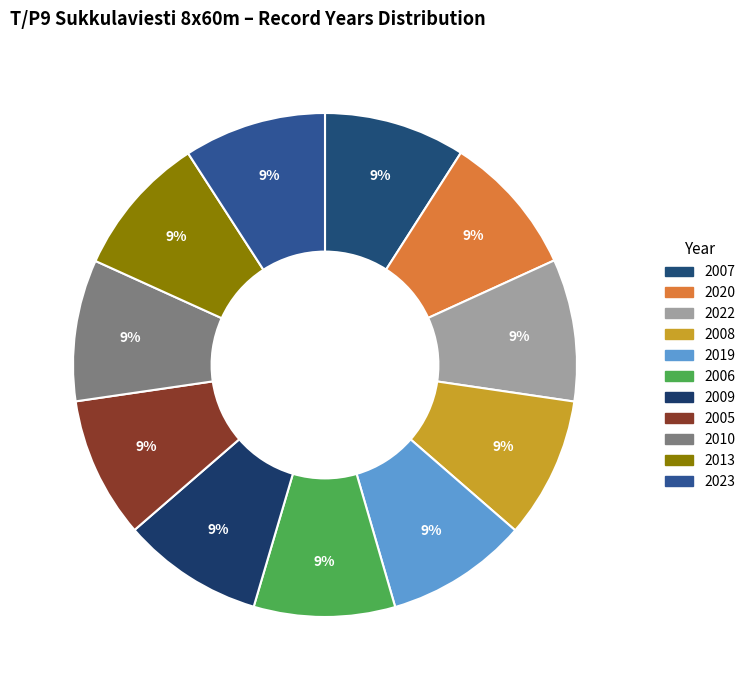

Count the number of slices in the pie.

11